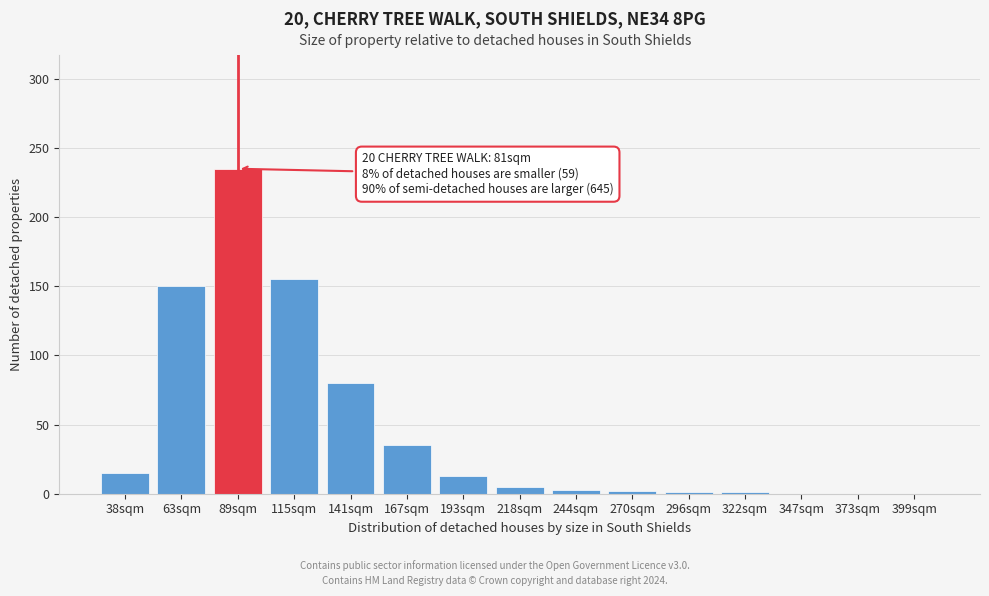

At which category does the chart reach its peak across all series?

89sqm